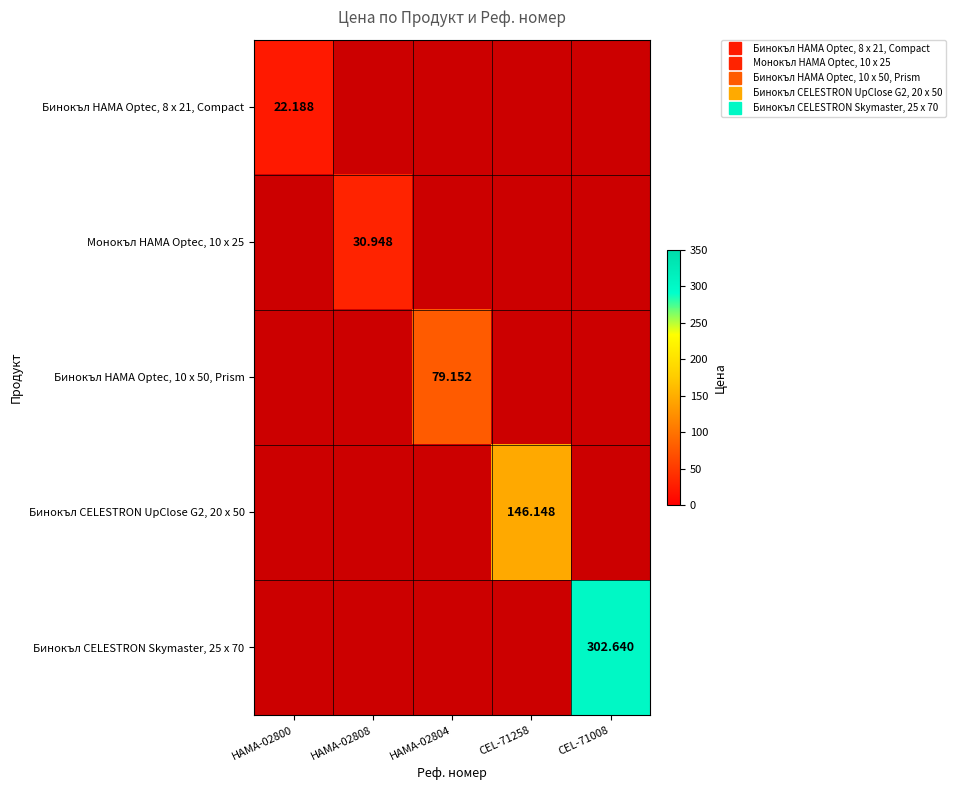

At HAMA-02800, list the series in order from largest to smallest.

Бинокъл HAMA Optec, 8 x 21, Compact, Монокъл HAMA Optec, 10 x 25, Бинокъл HAMA Optec, 10 x 50, Prism, Бинокъл CELESTRON UpClose G2, 20 x 50, Бинокъл CELESTRON Skymaster, 25 x 70